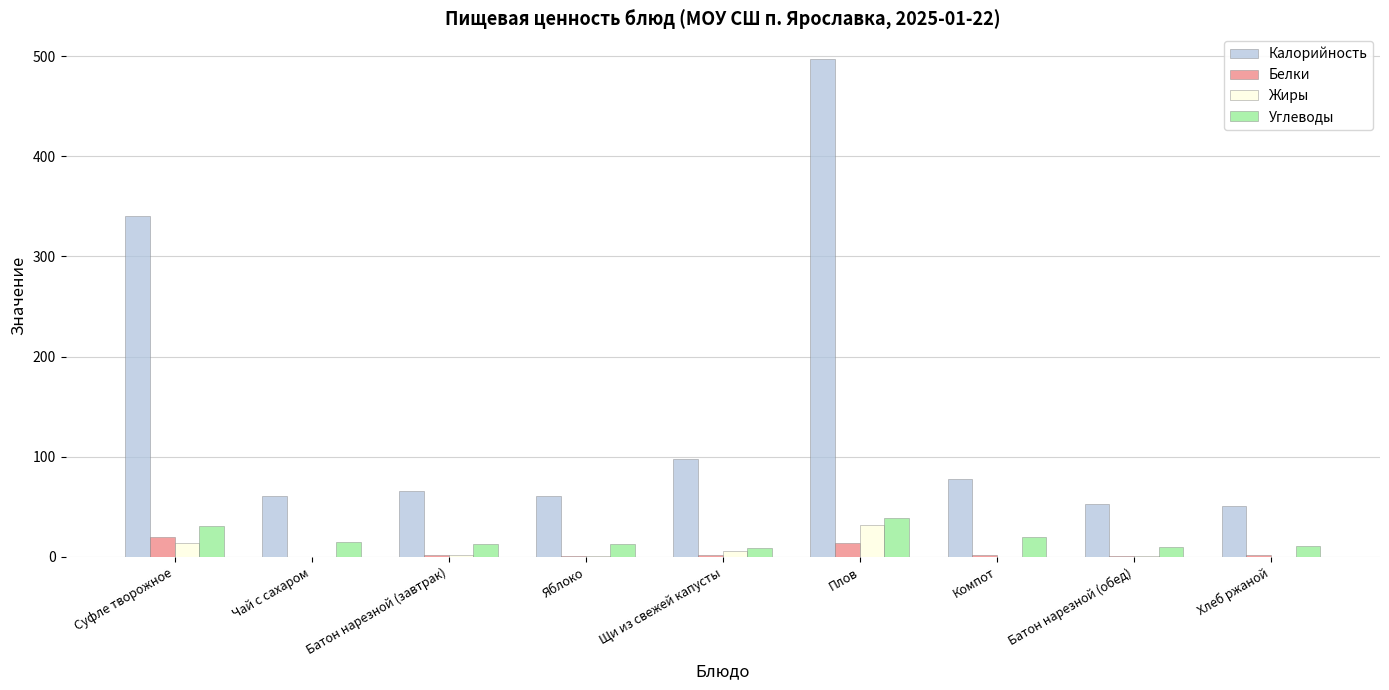

Count the number of data series in this chart.

4